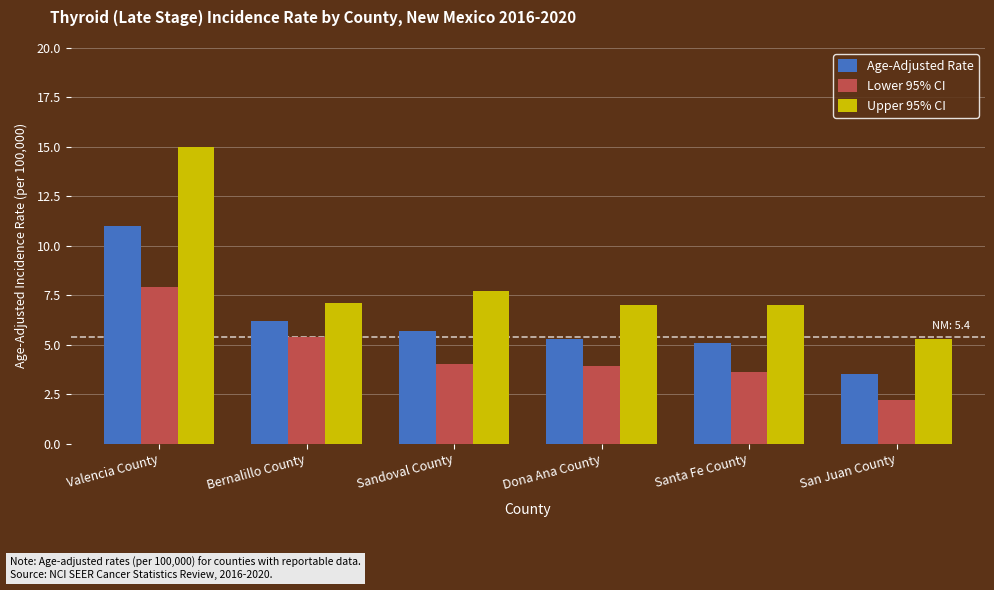

Rank the series at San Juan County from highest to lowest value.

Upper 95% CI, Age-Adjusted Rate, Lower 95% CI